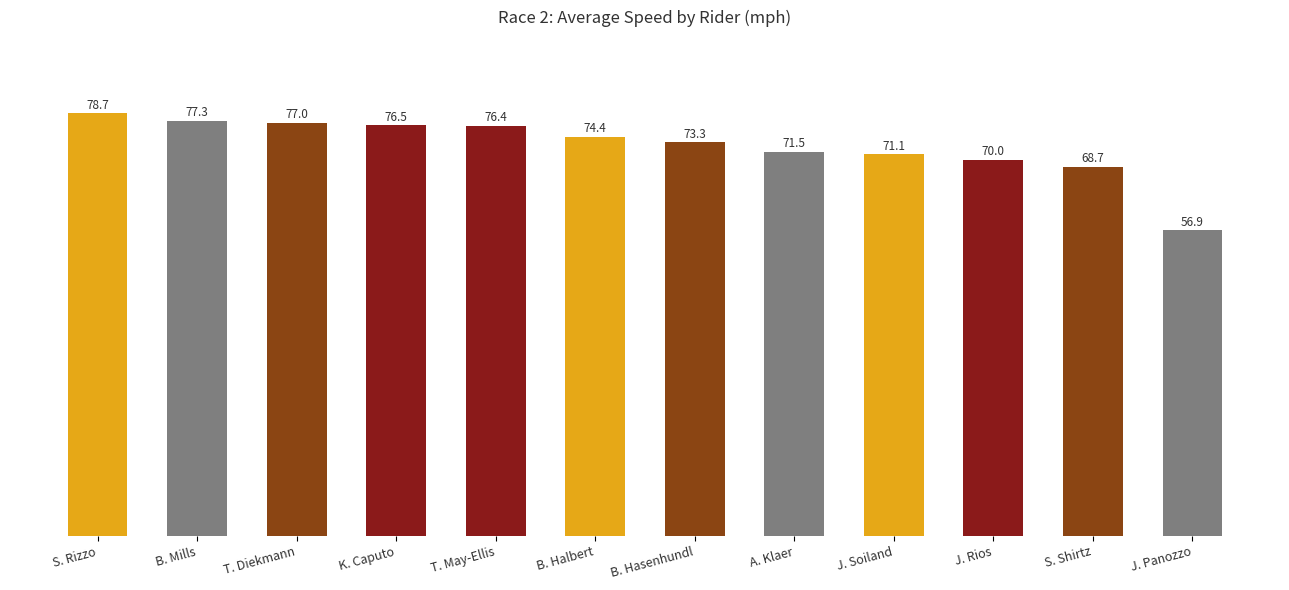

What is the value of the 7th bar from the left?

73.3